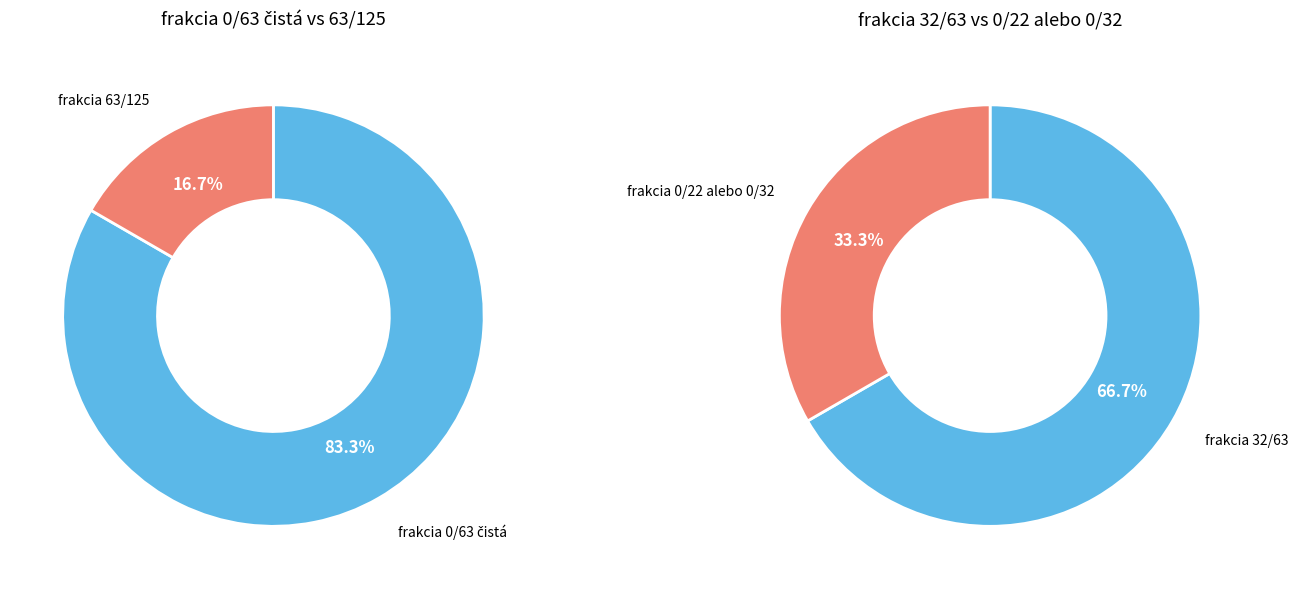

Does any single category account for the majority?

Yes